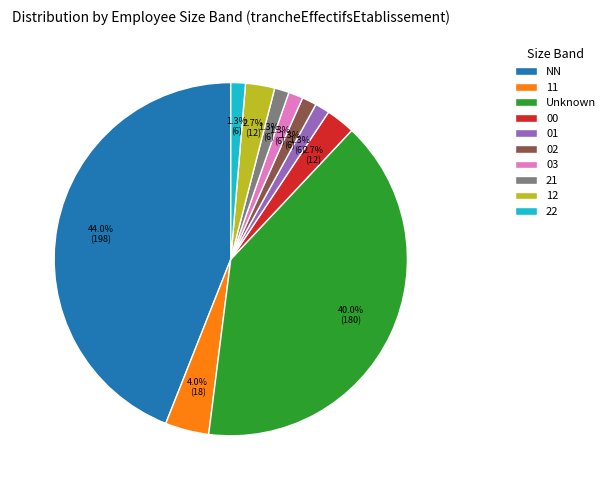

Is there a majority slice in this chart?

No